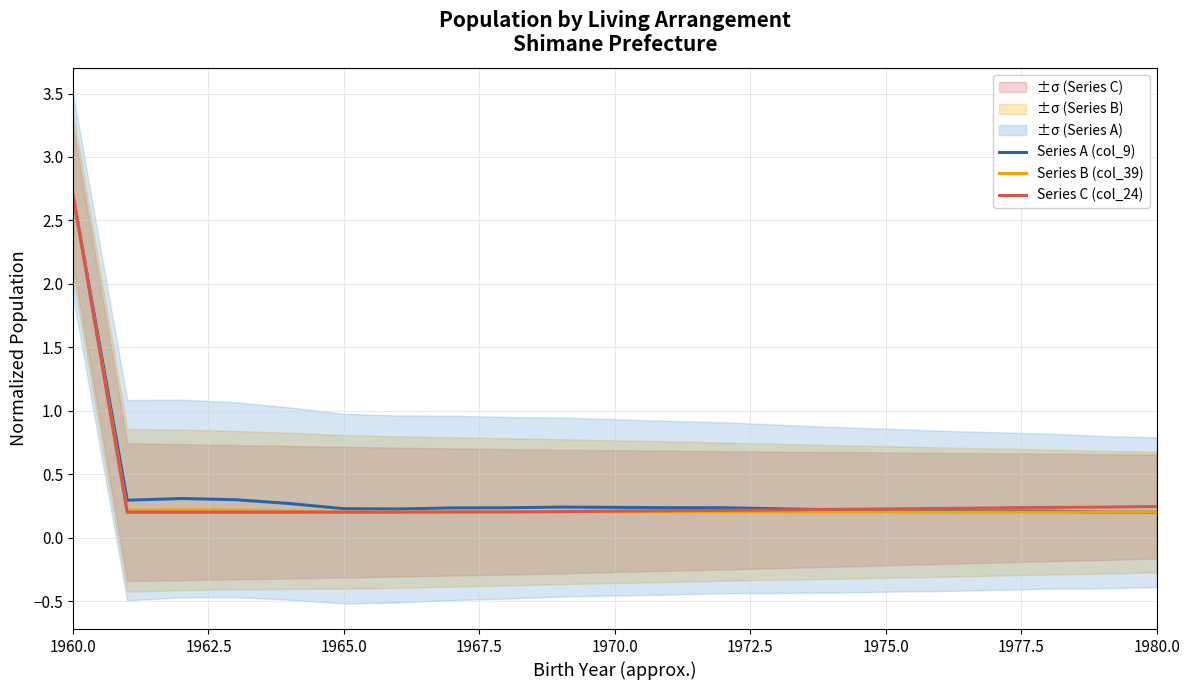

The Series A (col_9) series shows 0.2 at 1975.0. True or false?

True